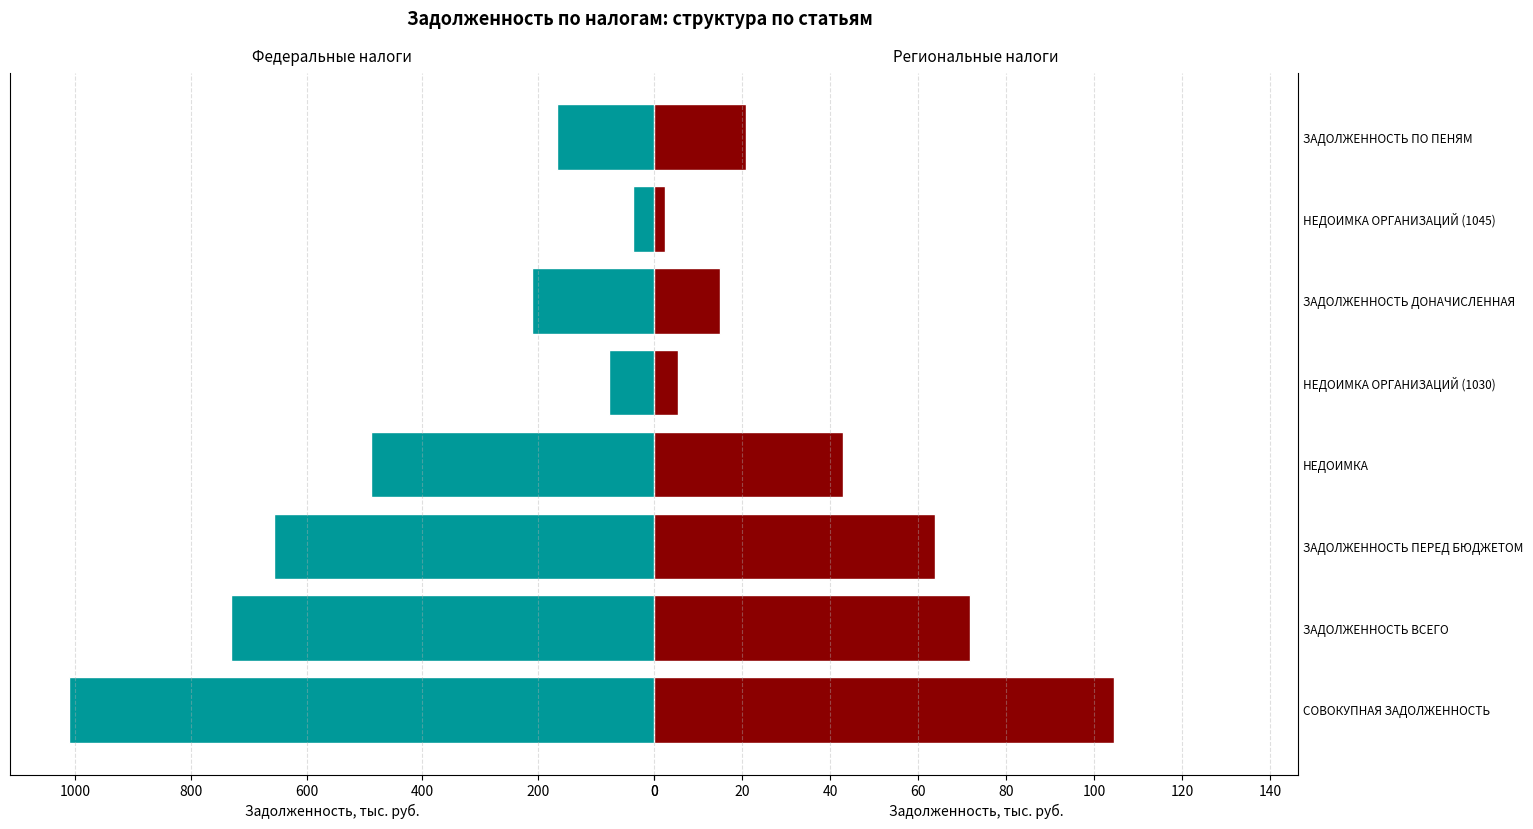

At how many categories does at least one series exceed 592?

3